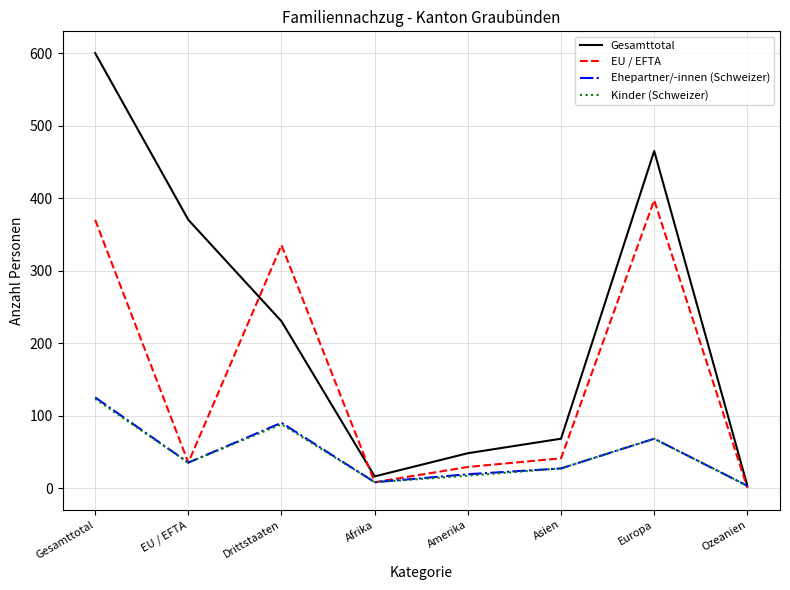

At which category does the chart reach its peak across all series?

Gesamttotal